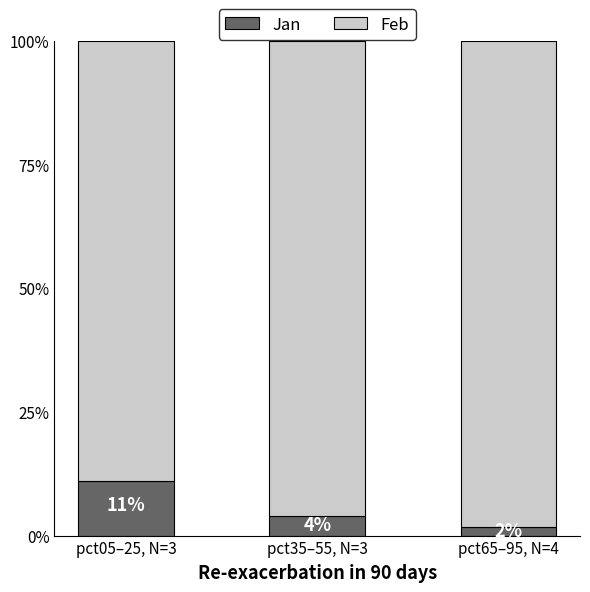

What is the total value across all series at pct65–95, N=4?

100.0